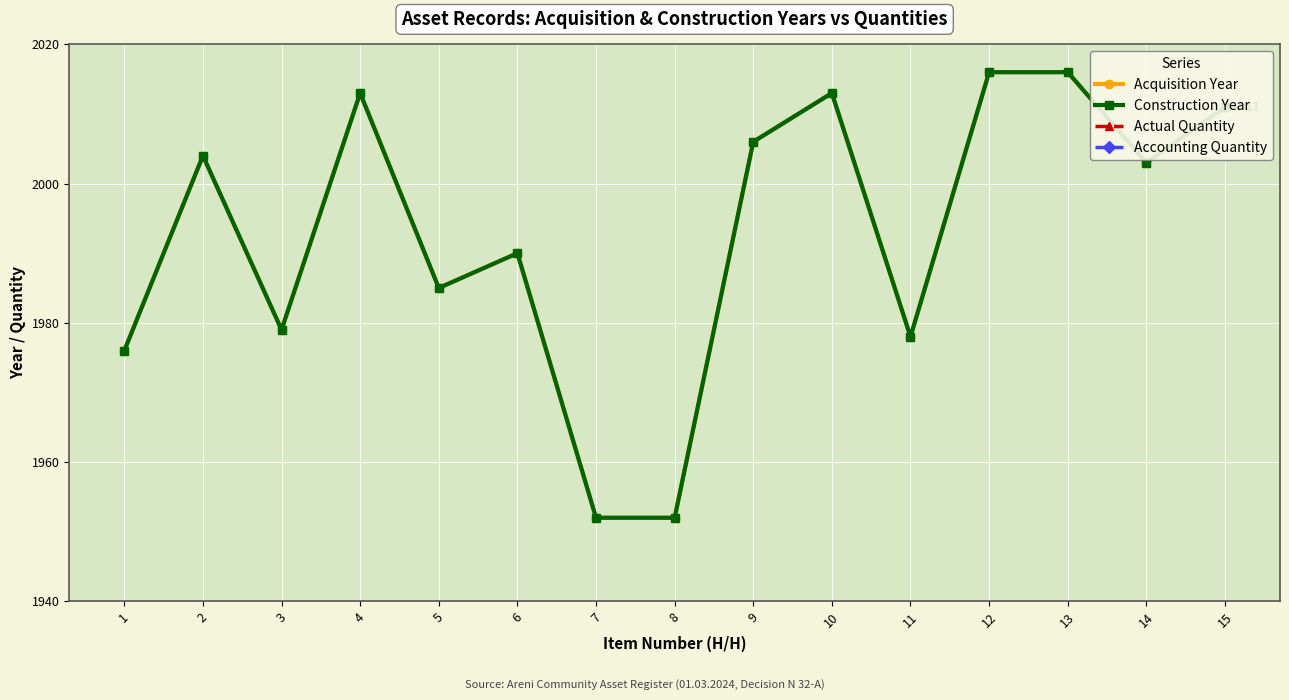

What is the average value of the Actual Quantity series?

1